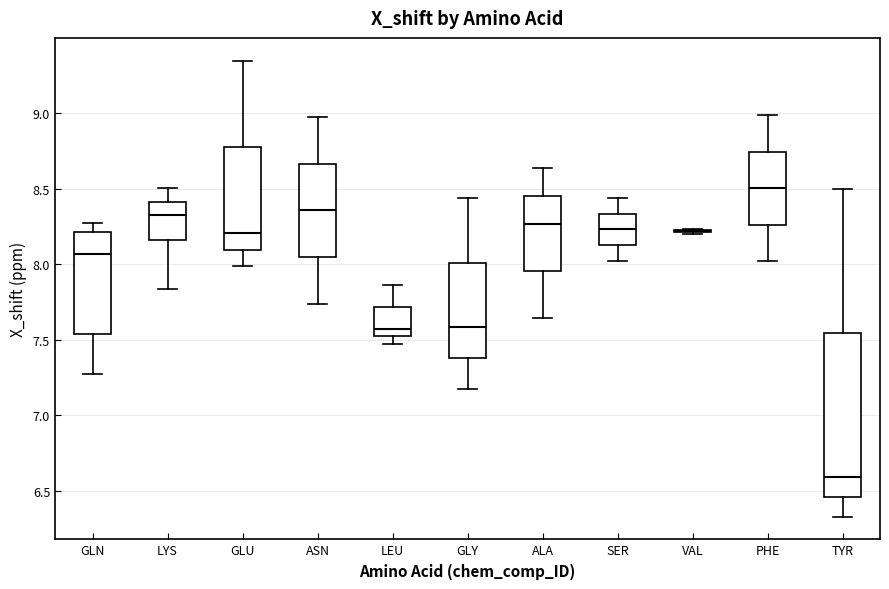

Reading left to right, read every box against the y-axis: the position of its median line, the range the box covers, and the ends of its whiskers. The values are not printed on the chart, so give them approximately, as read against the axis.

GLN: median 8.05, box 7.55 to 8.20, whiskers 7.25 to 8.25
LYS: median 8.30, box 8.15 to 8.40, whiskers 7.85 to 8.50
GLU: median 8.20, box 8.10 to 8.80, whiskers 8.00 to 9.35
ASN: median 8.35, box 8.05 to 8.65, whiskers 7.75 to 8.95
LEU: median 7.55, box 7.50 to 7.70, whiskers 7.45 to 7.85
GLY: median 7.60, box 7.40 to 8.00, whiskers 7.20 to 8.45
ALA: median 8.25, box 7.95 to 8.45, whiskers 7.65 to 8.65
SER: median 8.25, box 8.15 to 8.35, whiskers 8.00 to 8.45
VAL: box collapsed to a line at 8.20, whiskers 8.20 to 8.25
PHE: median 8.50, box 8.25 to 8.75, whiskers 8.00 to 9.00
TYR: median 6.60, box 6.45 to 7.55, whiskers 6.35 to 8.50